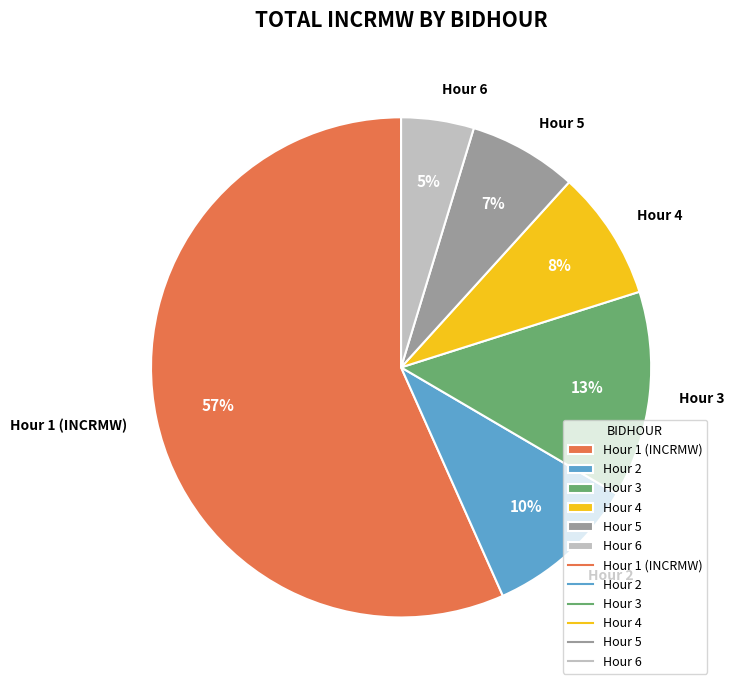

Which category has the smallest portion of the pie?

Hour 6